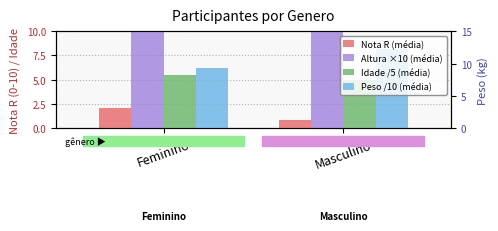

Reading right to left, extract all data points from this chart.

Nota R (média): Masculino=0.9	Feminino=2.1
Altura ×10 (média): Masculino=17.6	Feminino=16.1
Idade /5 (média): Masculino=4.9	Feminino=5.5
Peso /10 (média): Masculino=8.2	Feminino=6.2